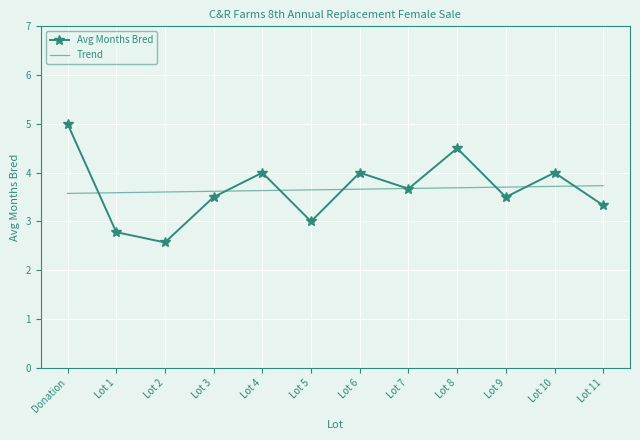

In Avg Months Bred, how many points are higher than both neighbors (excluding endpoints)?

4